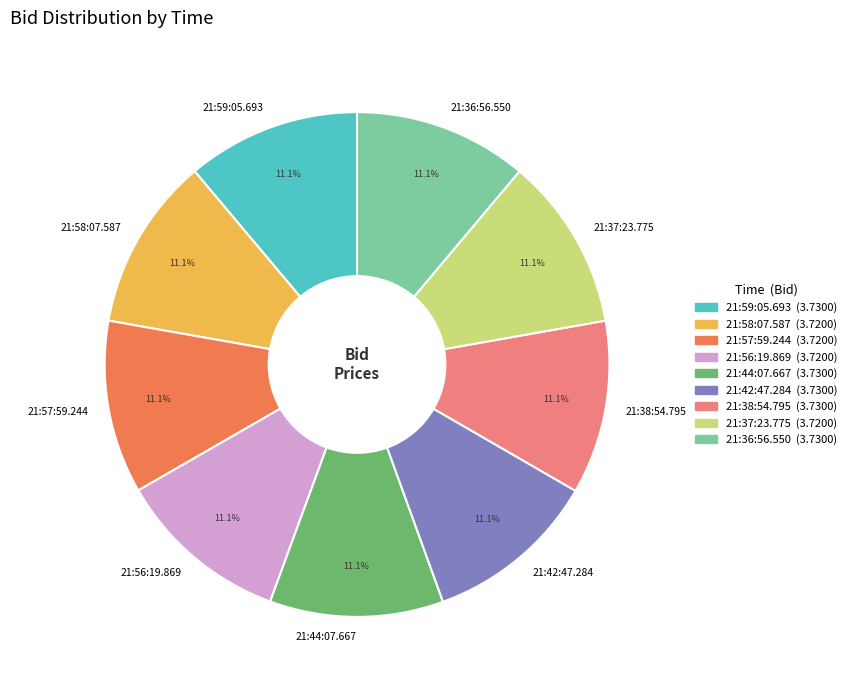

Do 21:56:19.869 and 21:58:07.587 together represent more than half of the pie?

No